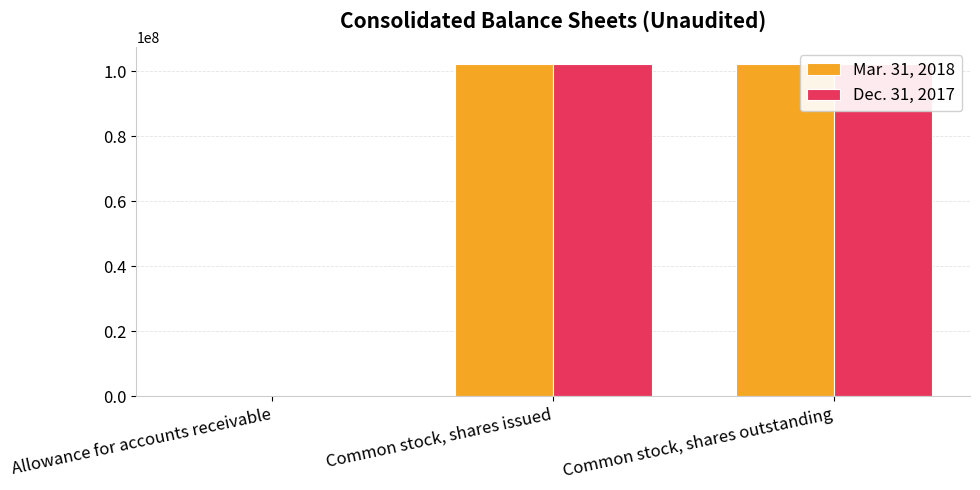

What is the spread (max minus min) of values at Common stock, shares outstanding?

40556